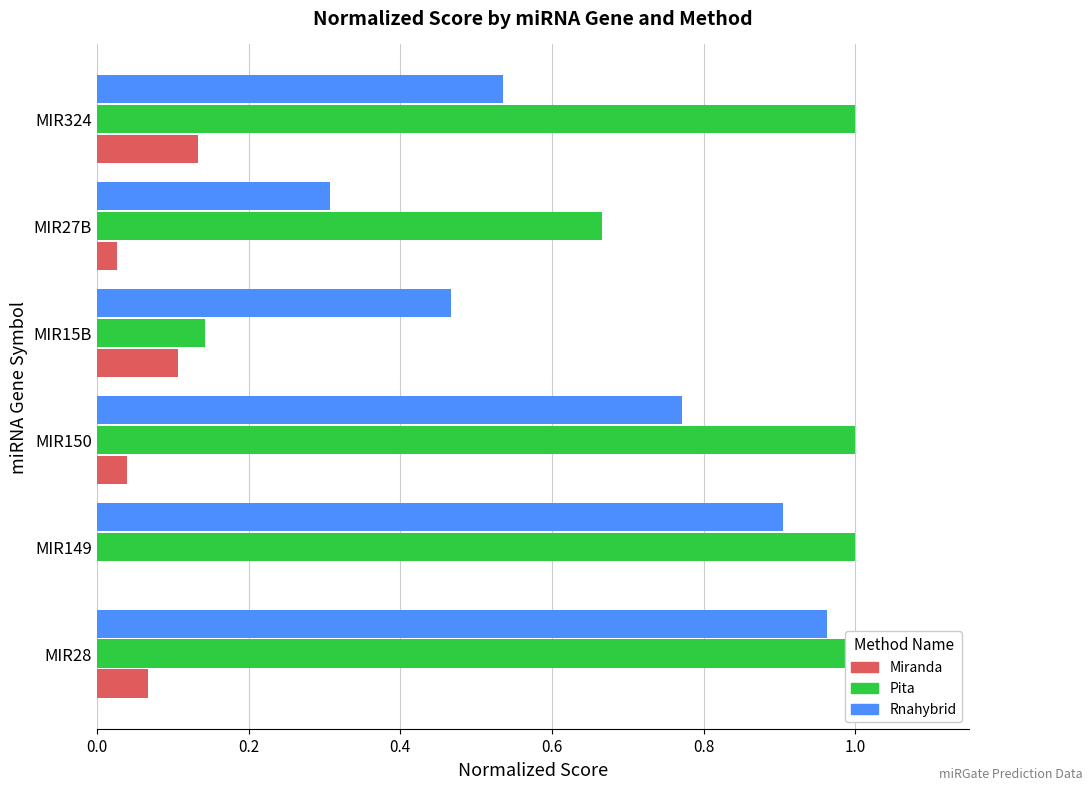

What is the difference between the second highest and second lowest values in the Pita series?

0.3